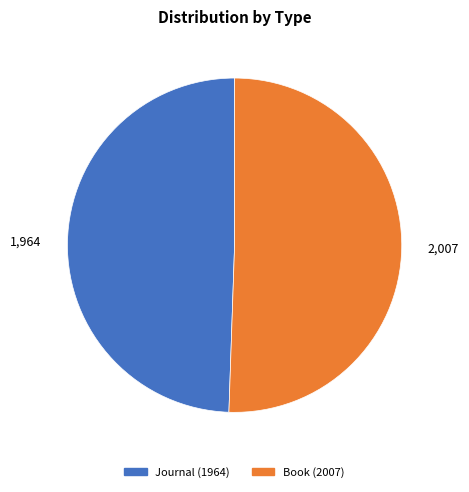

Approximately how many times larger is the value at Book compared to Journal?

1.0